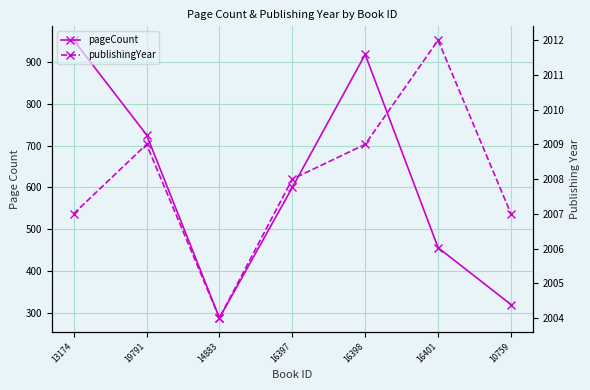

What is the maximum value for publishingYear?

2012